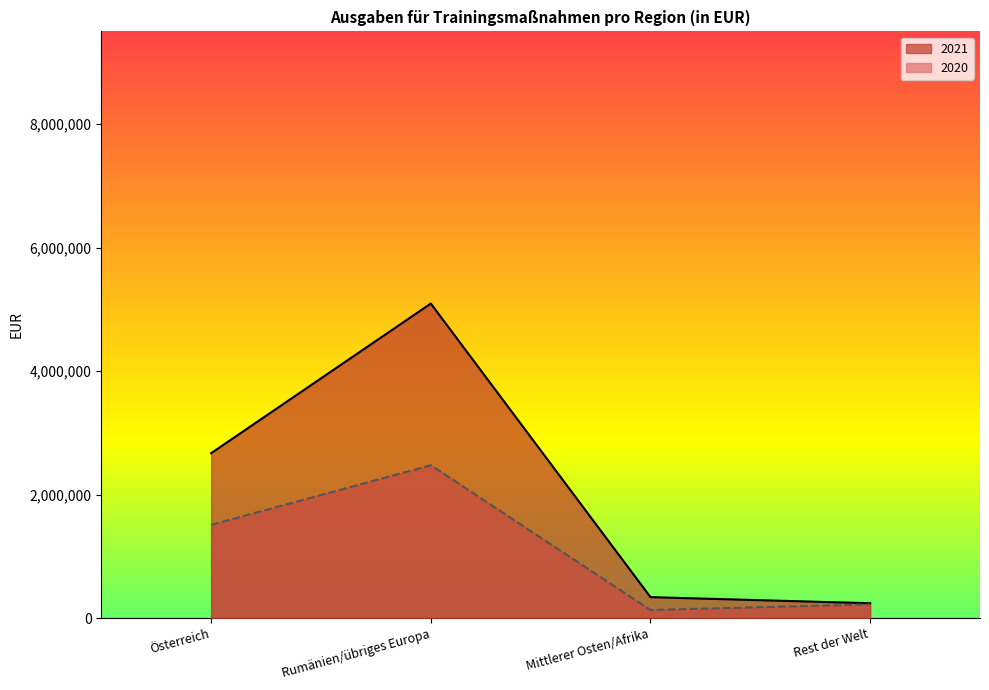

At which category does 2021 reach its first local valley?

Rest der Welt